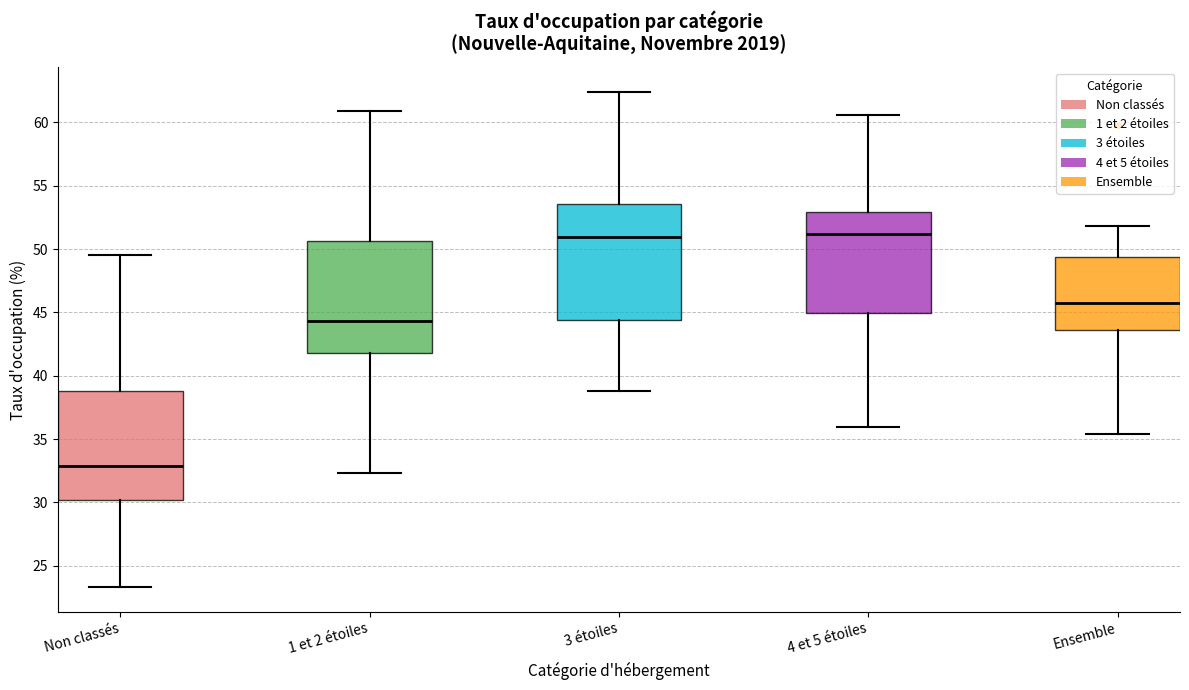

Where is the upper edge of the box for Non classés on the y-axis? The values are not printed on the chart, so give them approximately, as read against the axis.

39.0